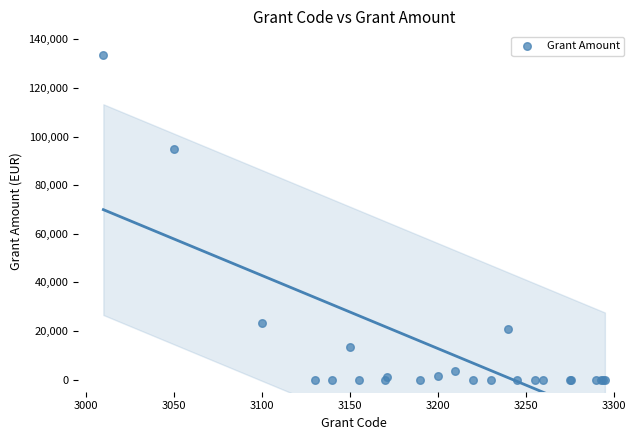

What Y value in the scatter plot is closest to 66834?

94963.5